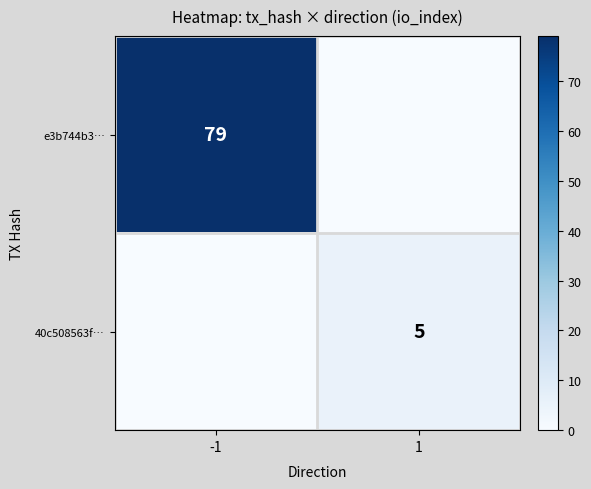

What is the spread (max minus min) of values at 1?

5